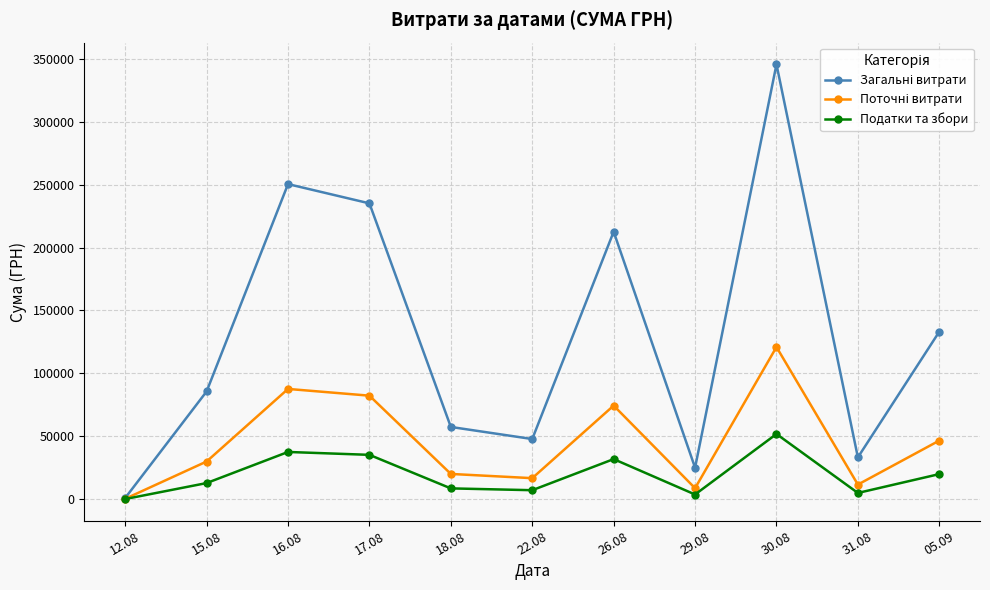

What is the greatest value displayed?

345591.5